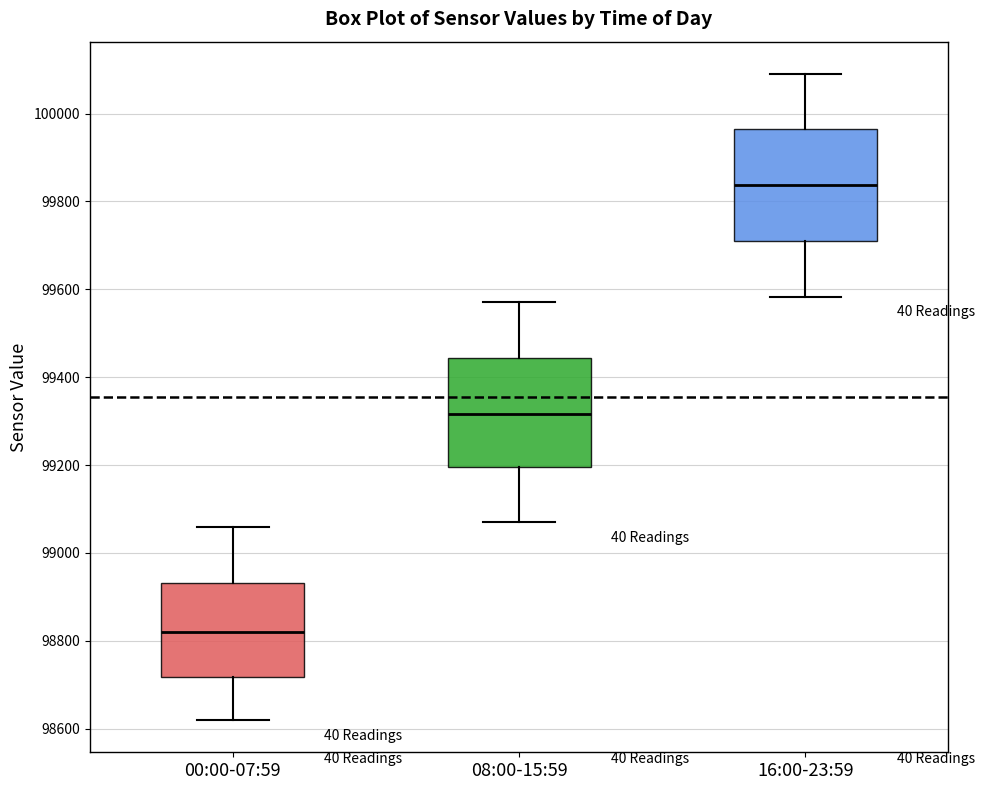

Reading left to right, transcribe this box plot: for each box, give where its median line is, the range the box spans, and where its two whiskers end, as read against the y-axis. The values are not printed on the chart, so give them approximately, as read against the axis.

00:00-07:59: median 98820, box 98720 to 98940, whiskers 98620 to 99060
08:00-15:59: median 99320, box 99200 to 99440, whiskers 99080 to 99580
16:00-23:59: median 99840, box 99720 to 99960, whiskers 99580 to 100100